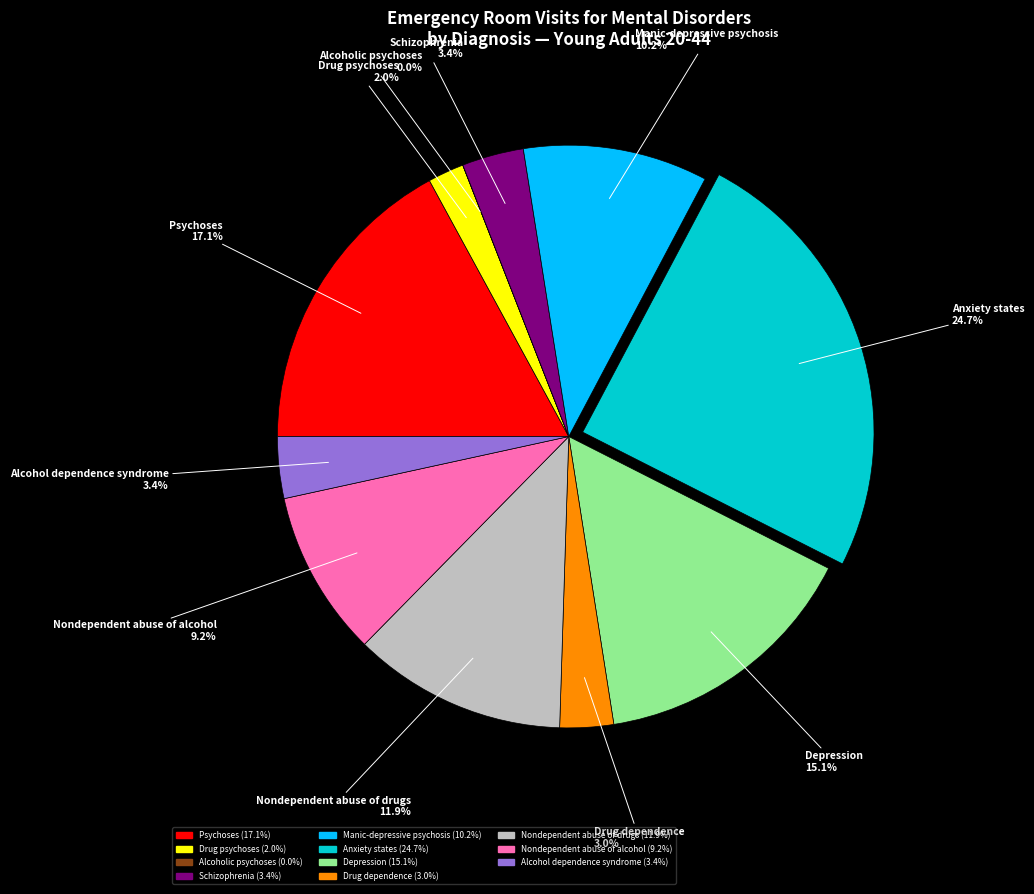

Does Drug psychoses represent more than half of the total?

No